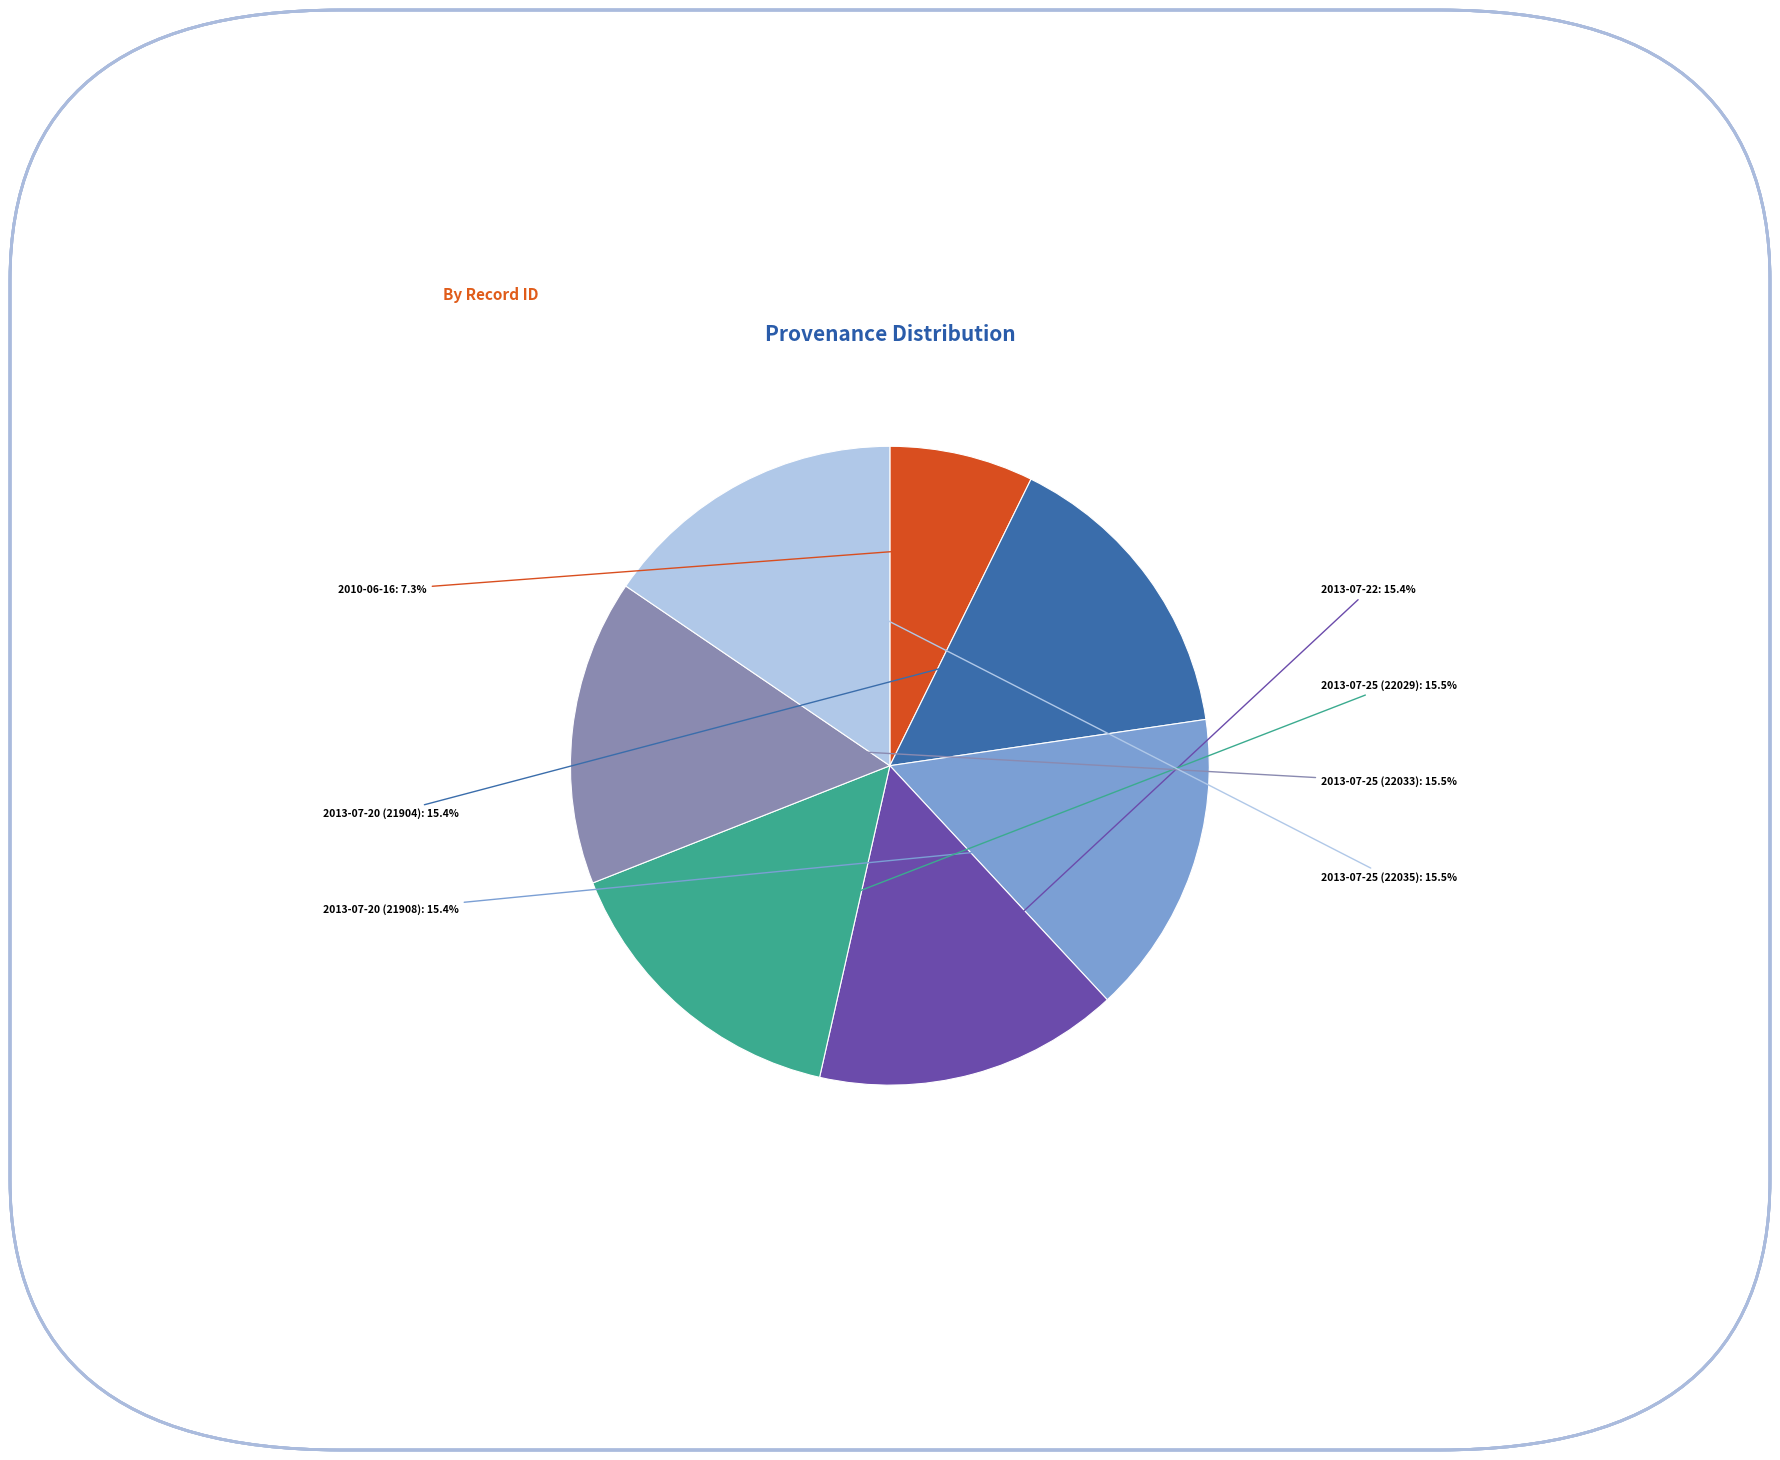

Combined, what portion of the pie is 2010-06-16 and 2013-07-25 (22033)?

22.8%